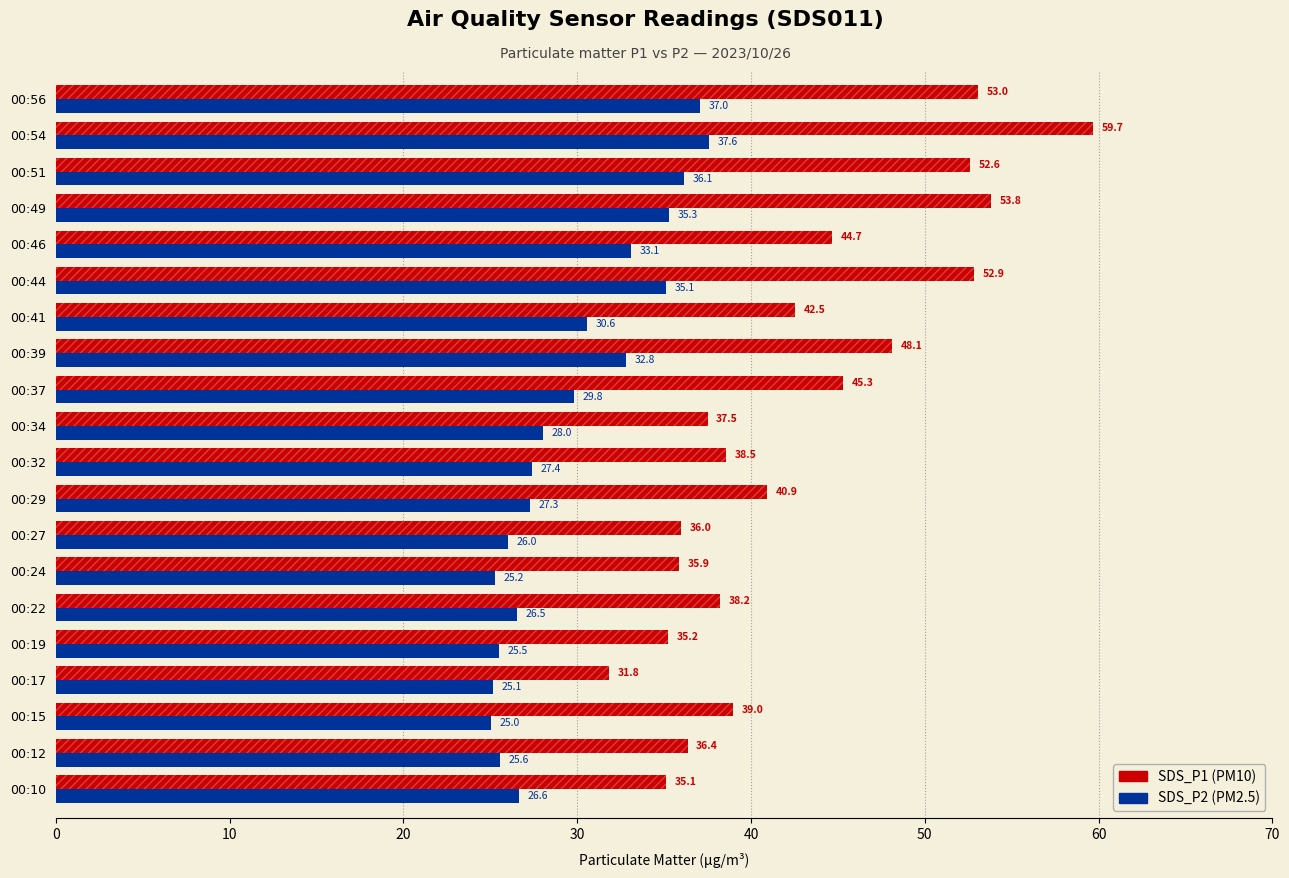

What is the sum of all SDS_P1 values?

857.1